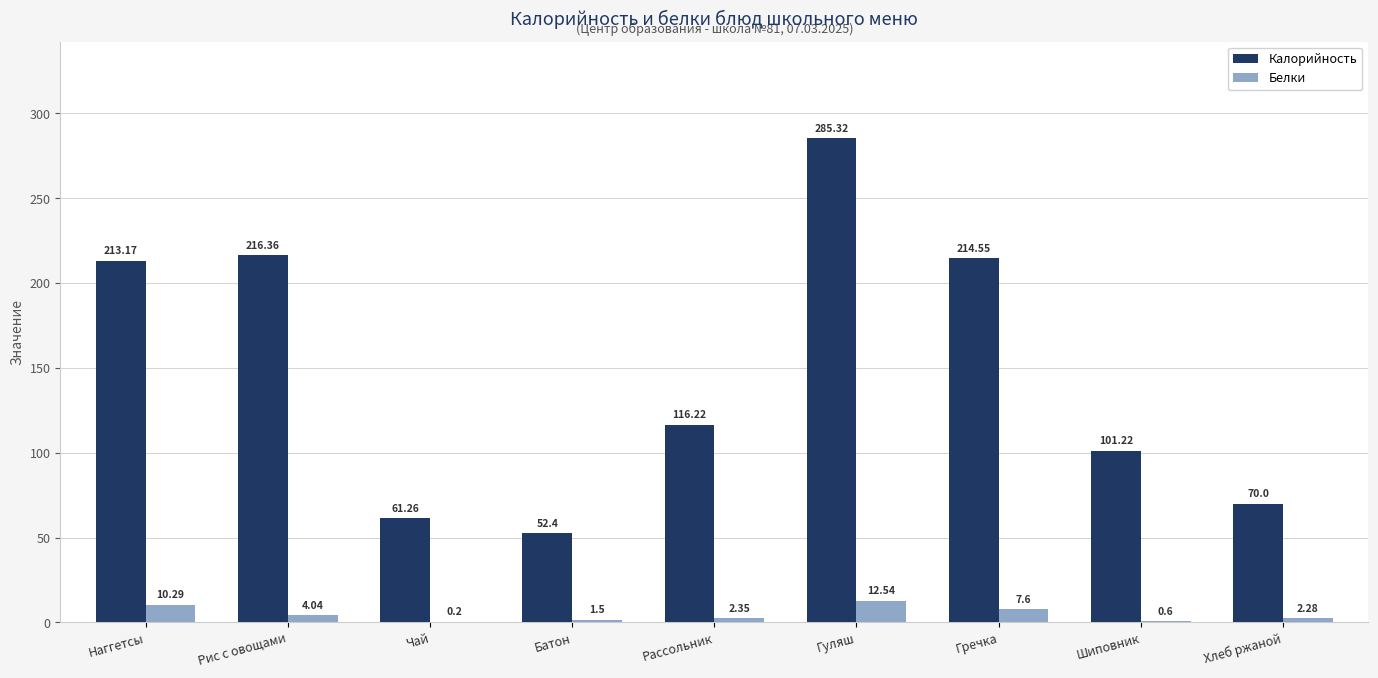

At which category is the sum across all series the highest?

Гуляш